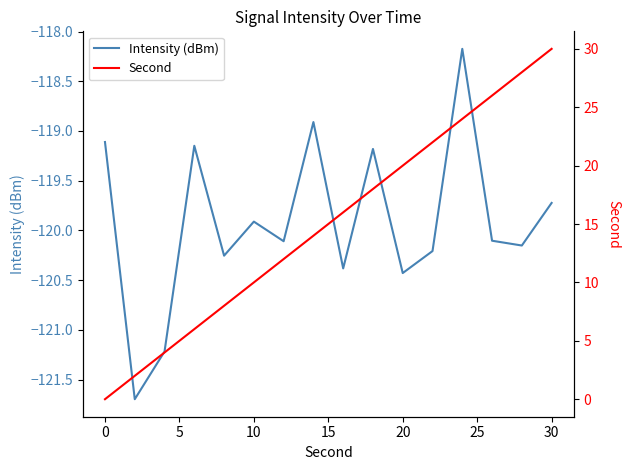

True or false: Intensity (dBm) has a value of -32.3 at 0.

False